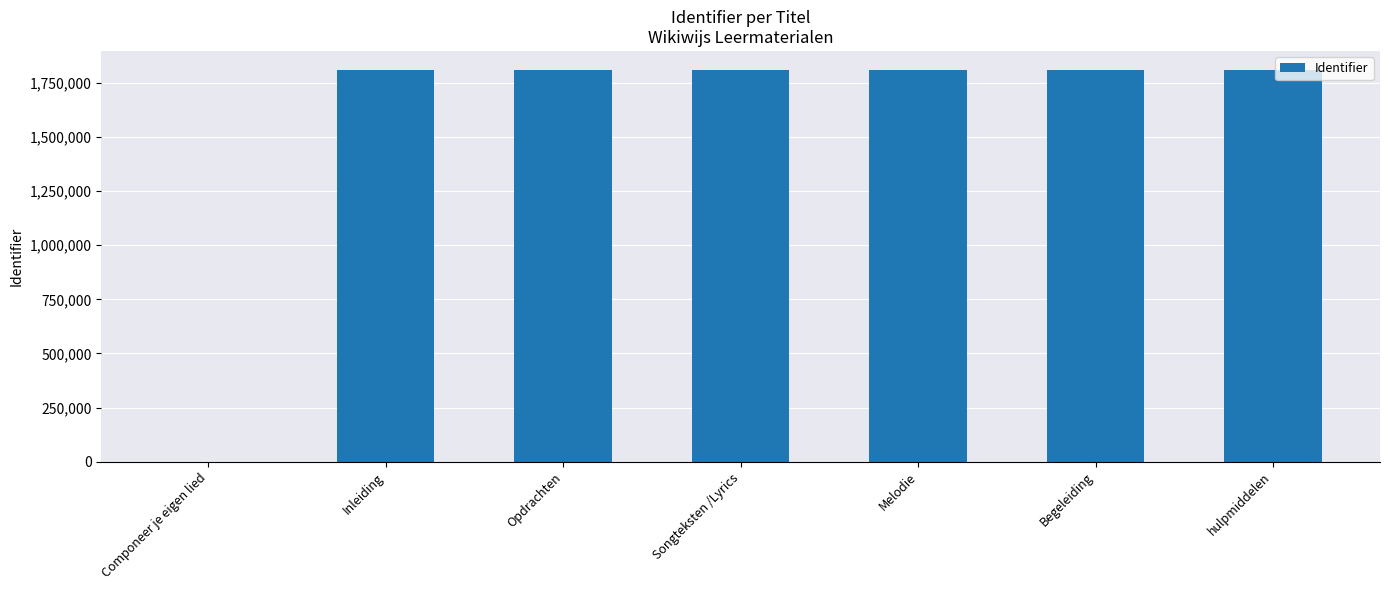

Where does the data first go above 1807392?

Songteksten /Lyrics